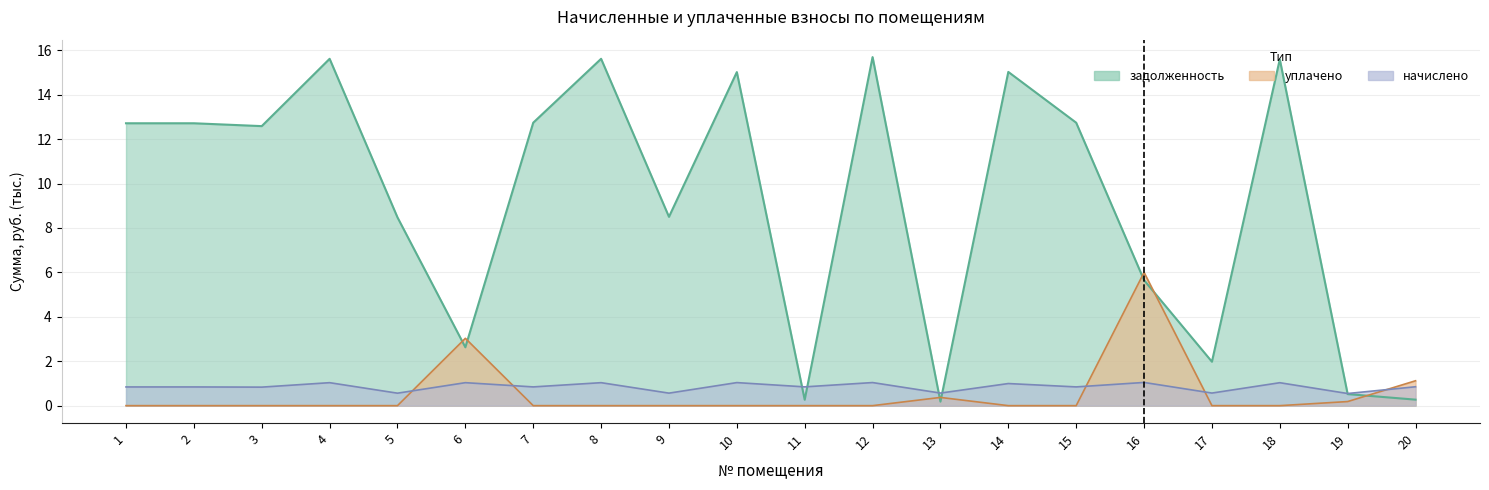

How many intersections are there between начислено and уплачено?

5